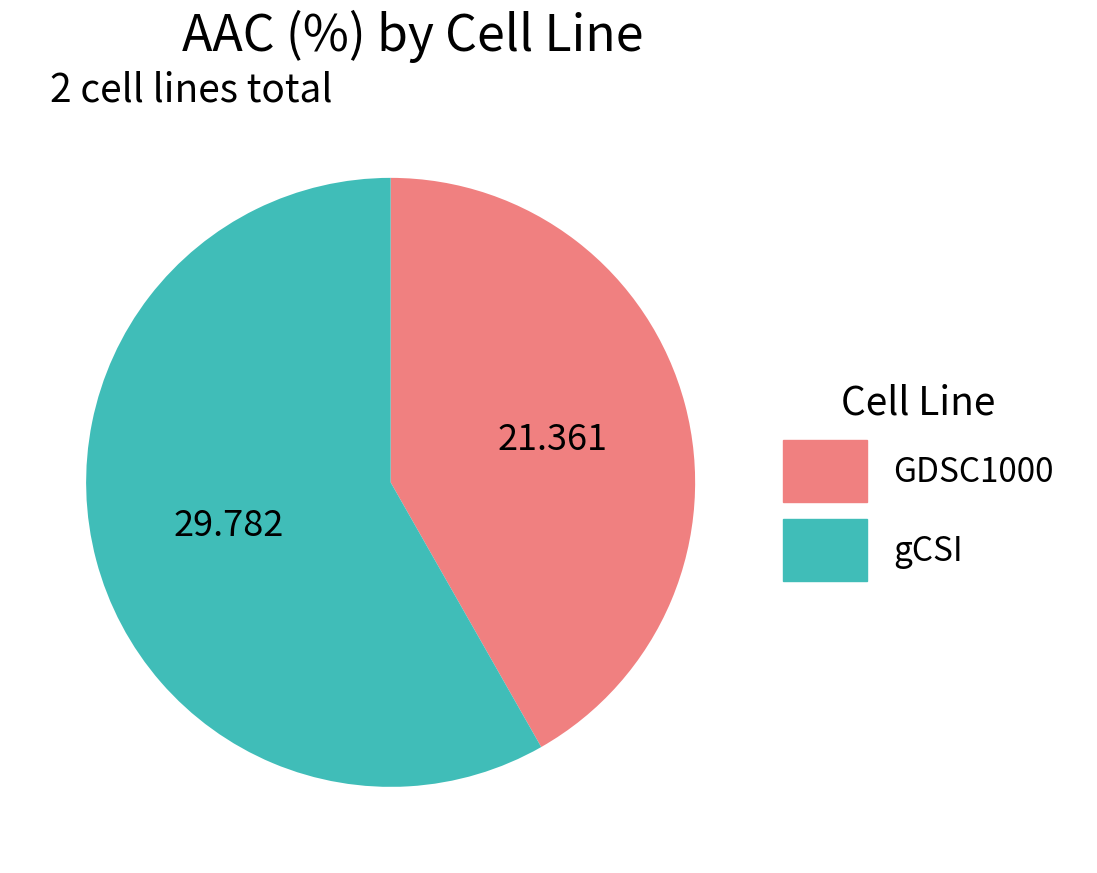

Which category has the biggest portion of the pie?

gCSI